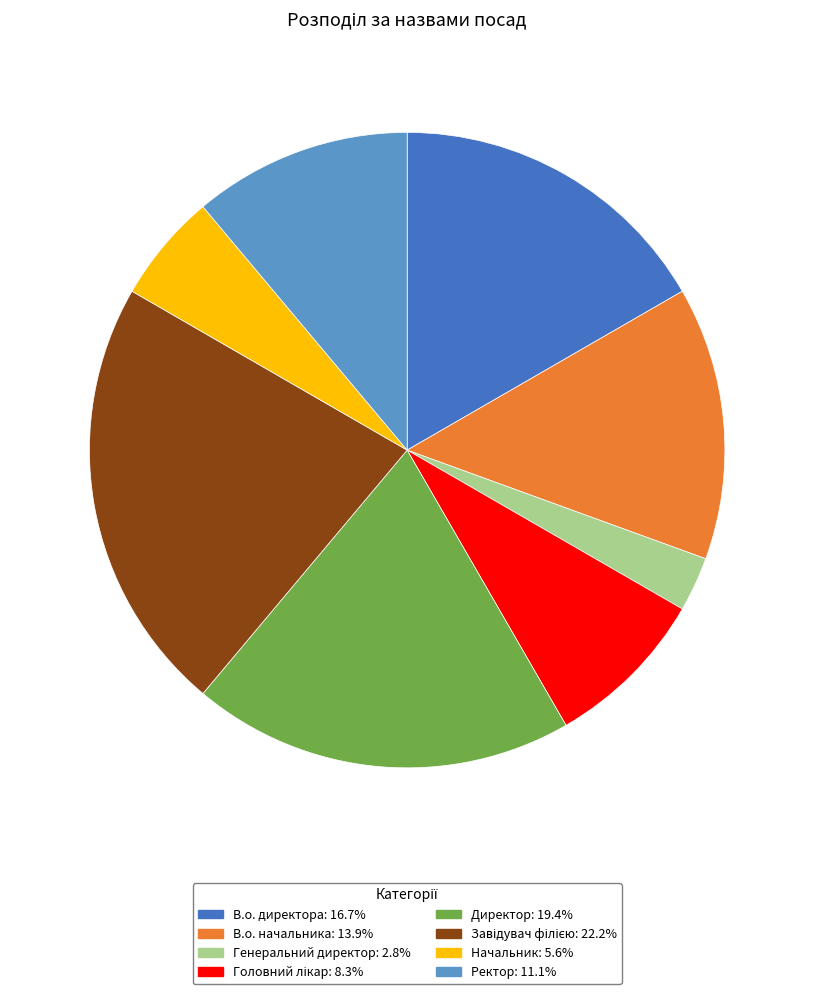

True or false: Директор accounts for 12% of the total.

False